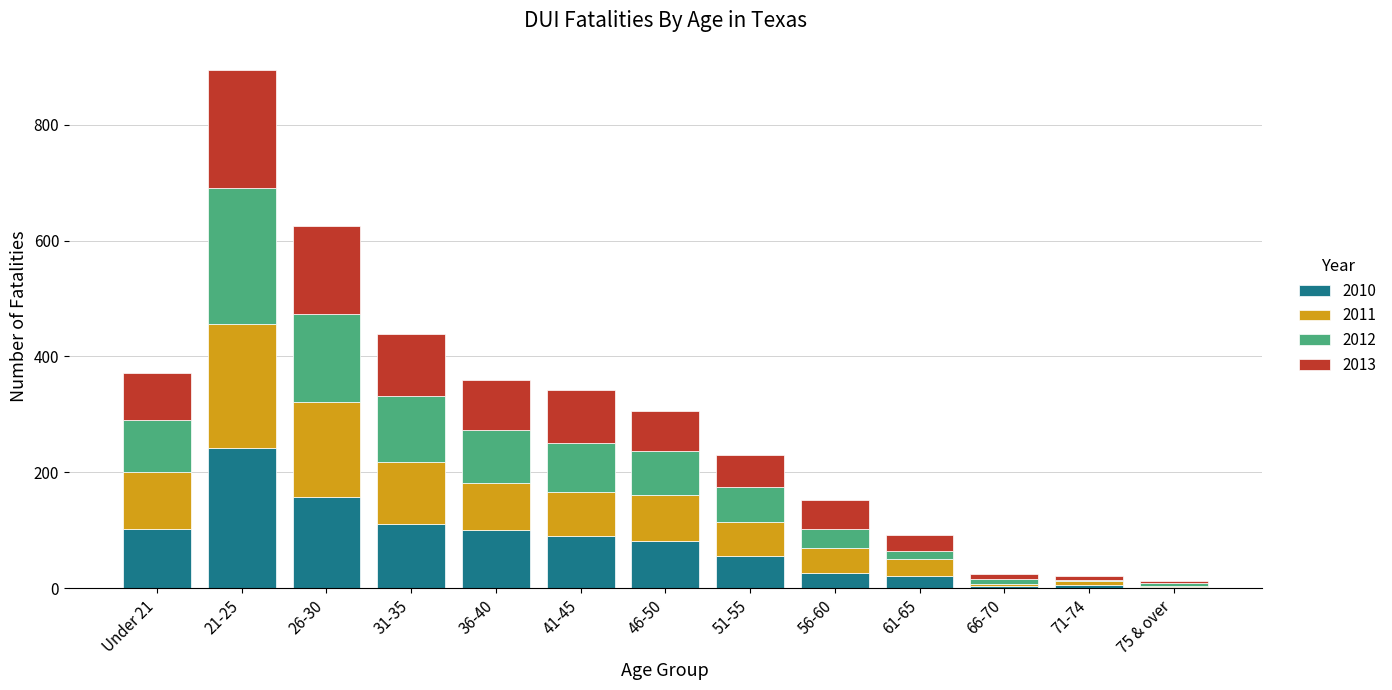

Count the number of categories in the chart.

13